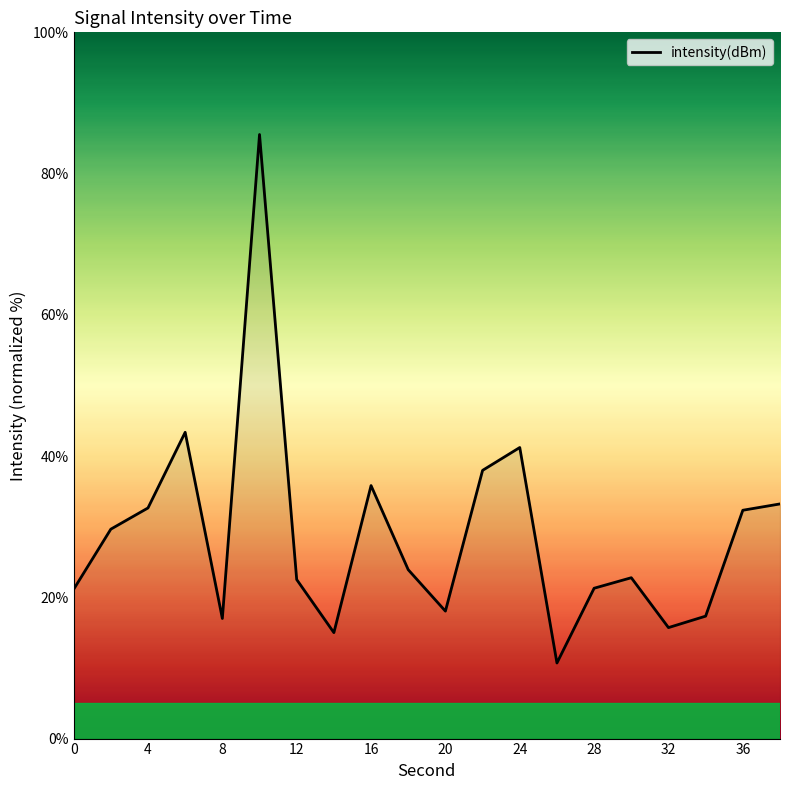

What is the difference between the maximum and minimum values?

74.8